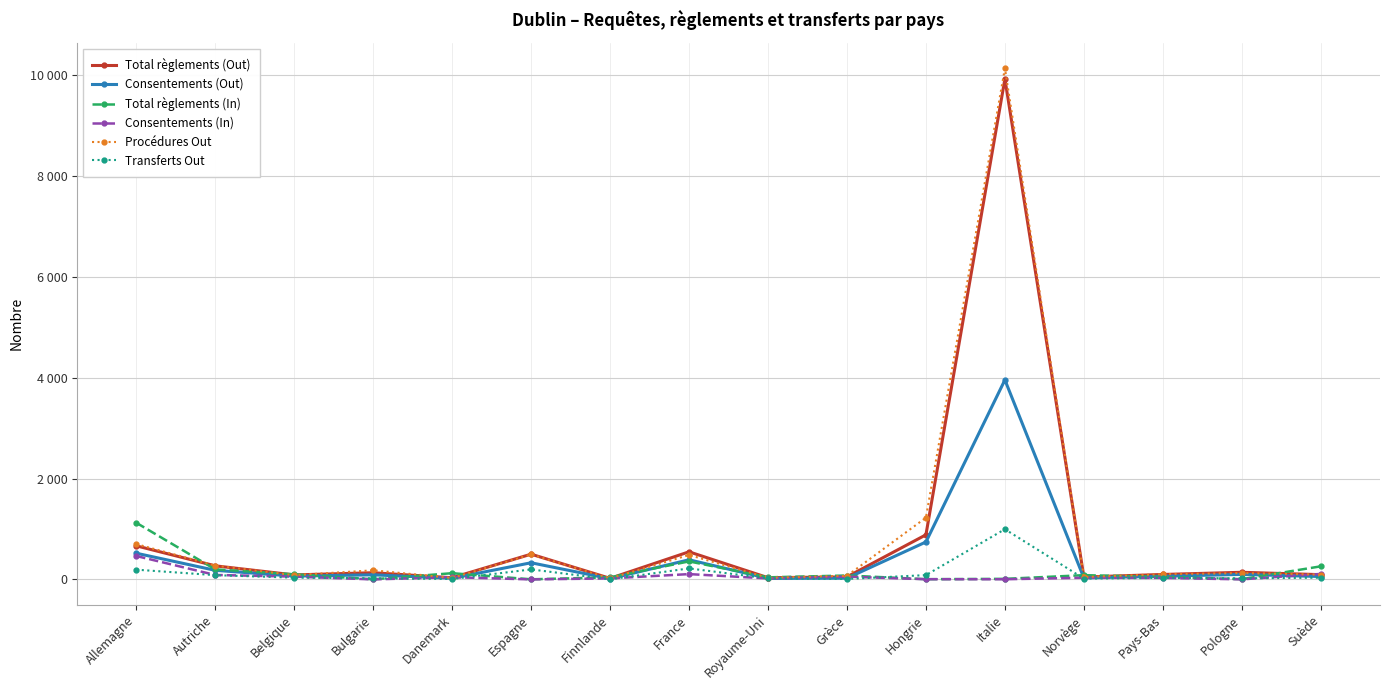

Where is the first local minimum for Transferts Out?

Danemark